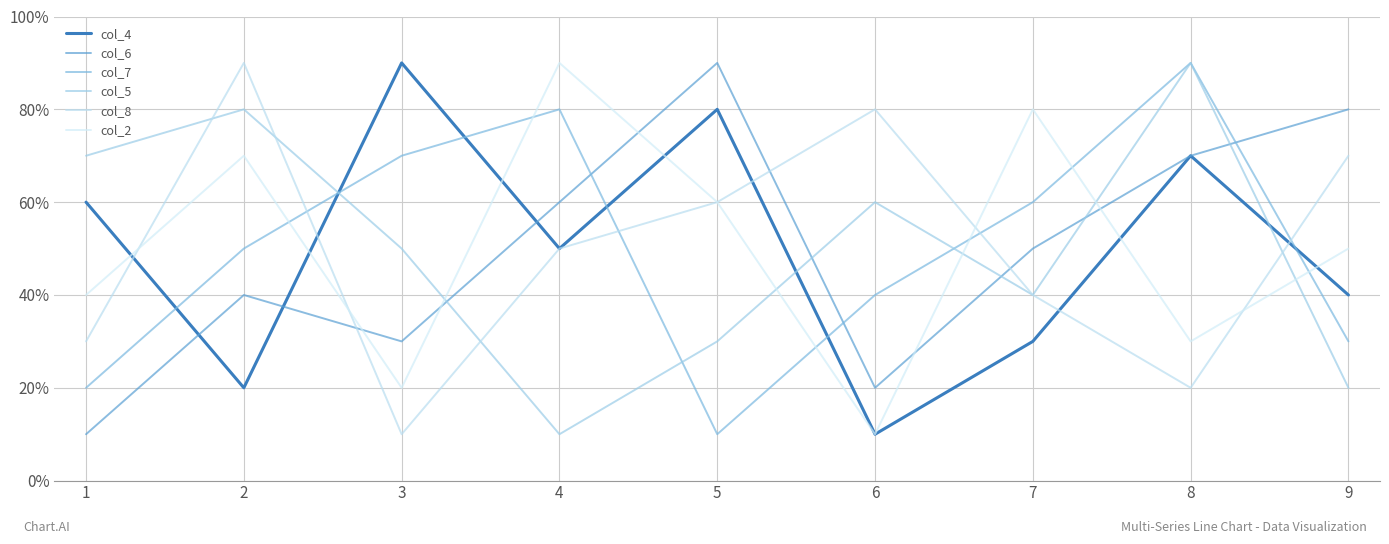

What are all the series names shown in the legend?

col_4, col_6, col_7, col_5, col_8, col_2